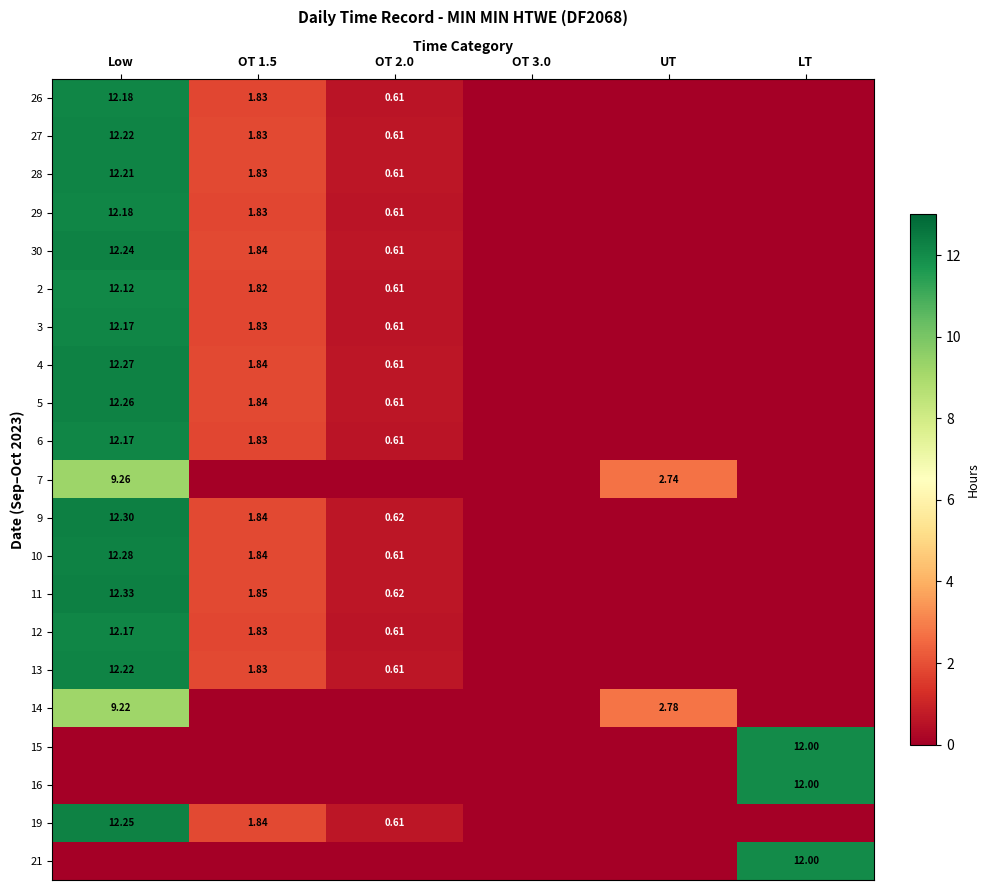

Is it true that 12 equals -7.2 at OT 3.0?

False